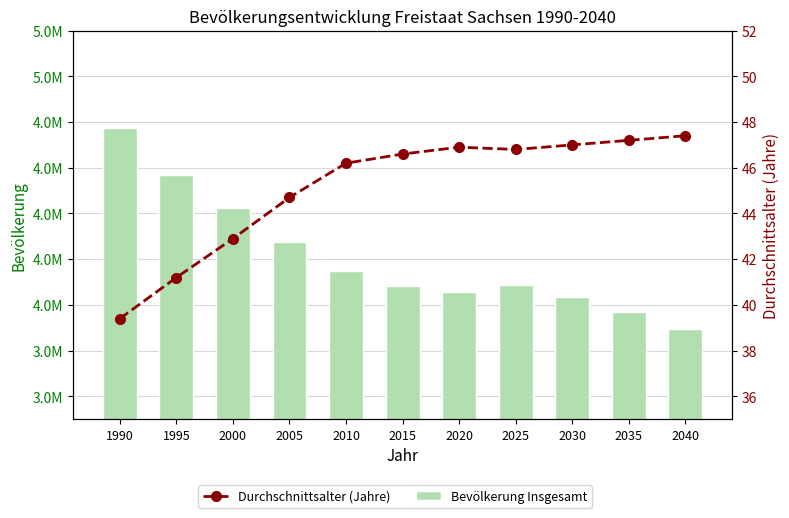

The value of Bevölkerung Insgesamt at 2005 is 4273754.0. True or false?

True